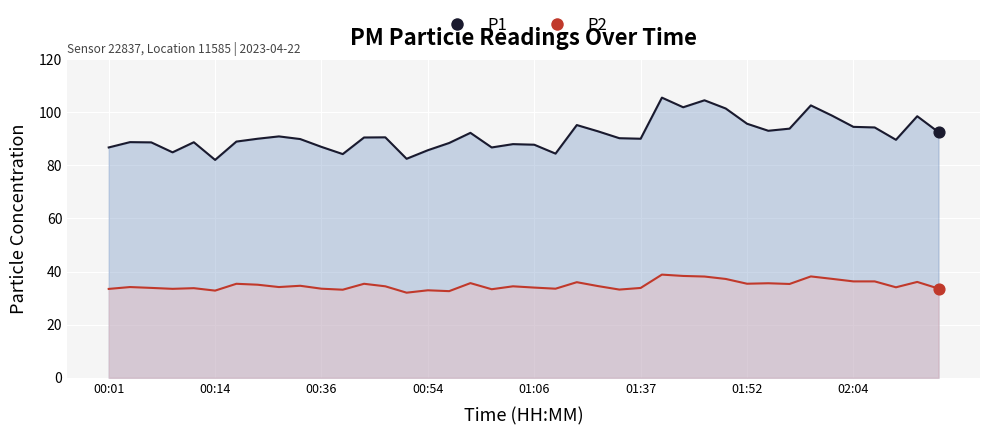

Which series has the largest total across all categories?

P1